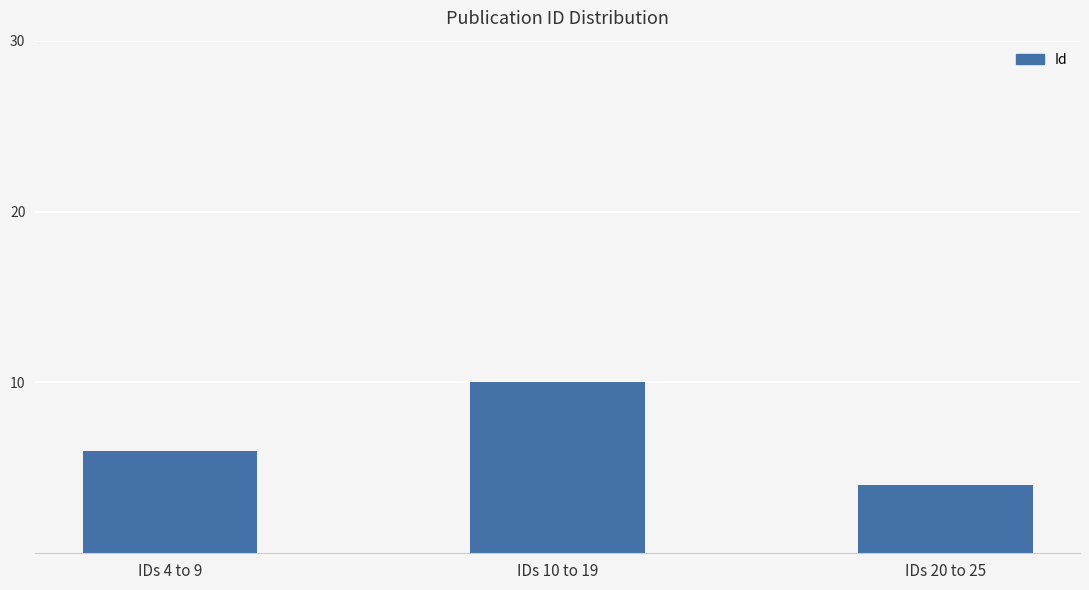

At which label is the value closest to 7?

IDs 4 to 9